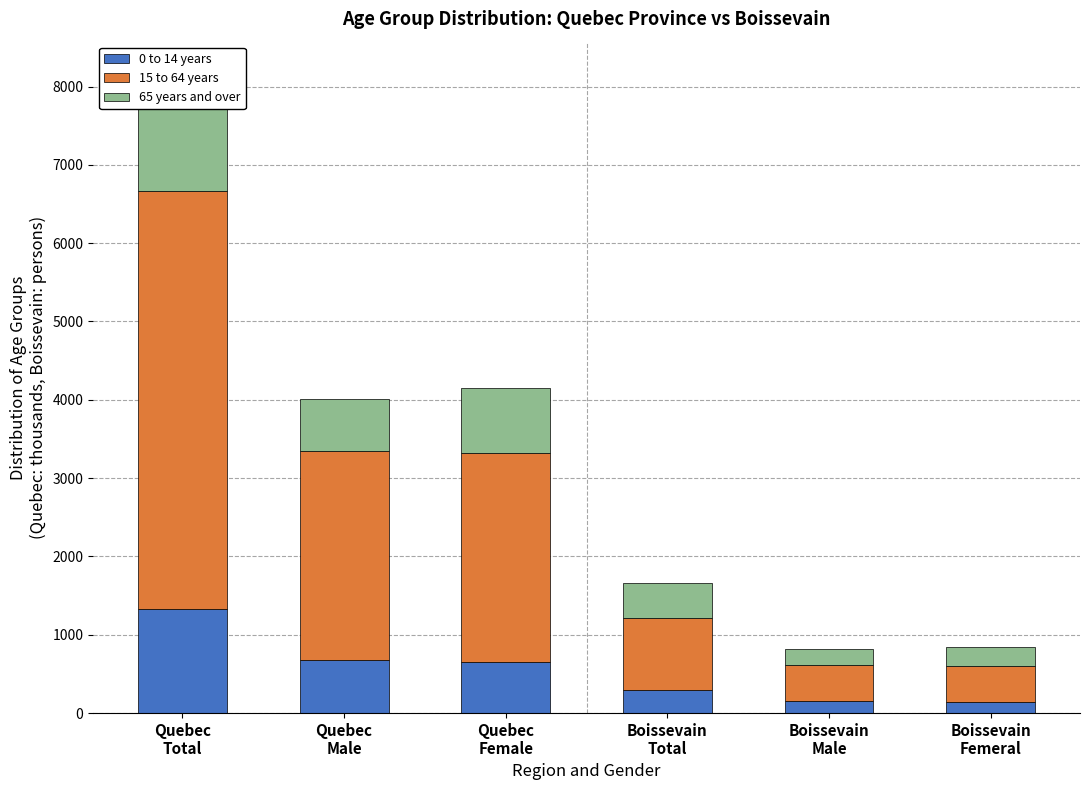

Which series has the largest total across all categories?

15 to 64 years